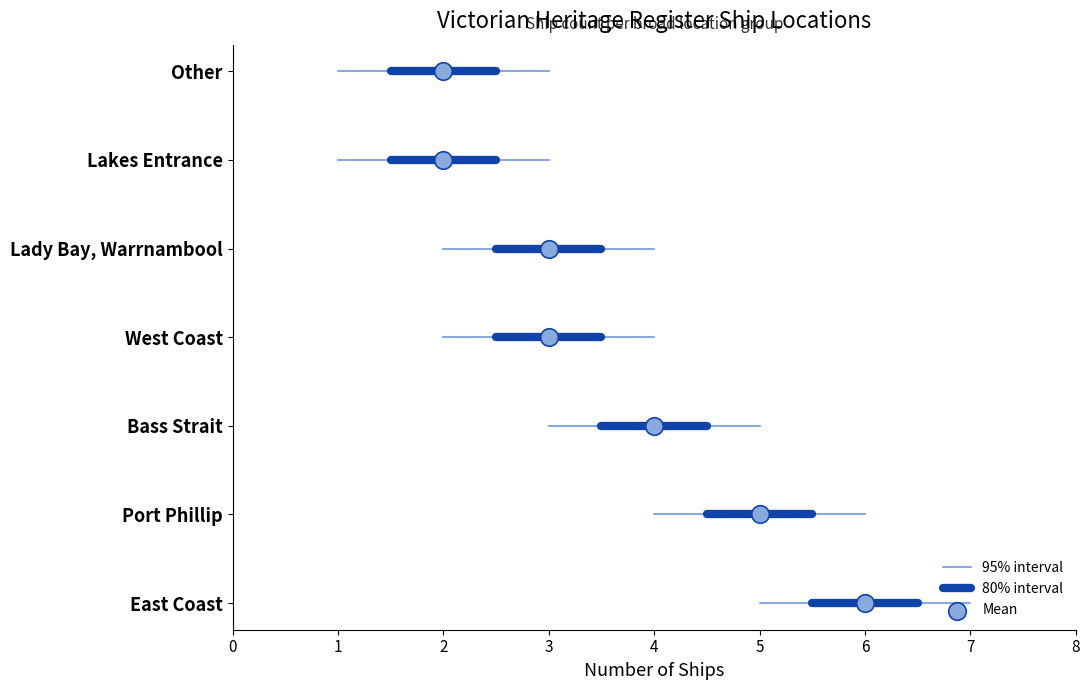

What is the change in value from Bass Strait to Other?

-2